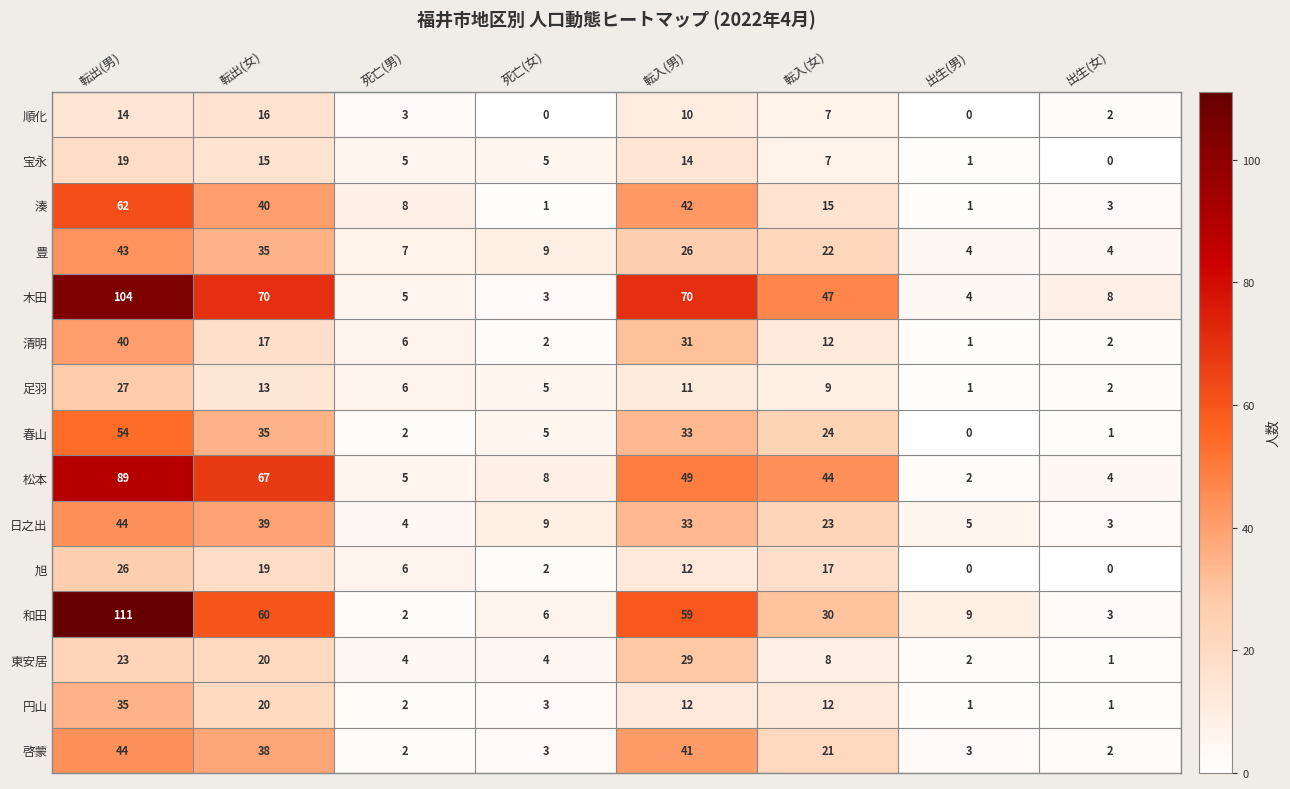

True or false: 宝永 has a value of 15 at 転出(女).

True